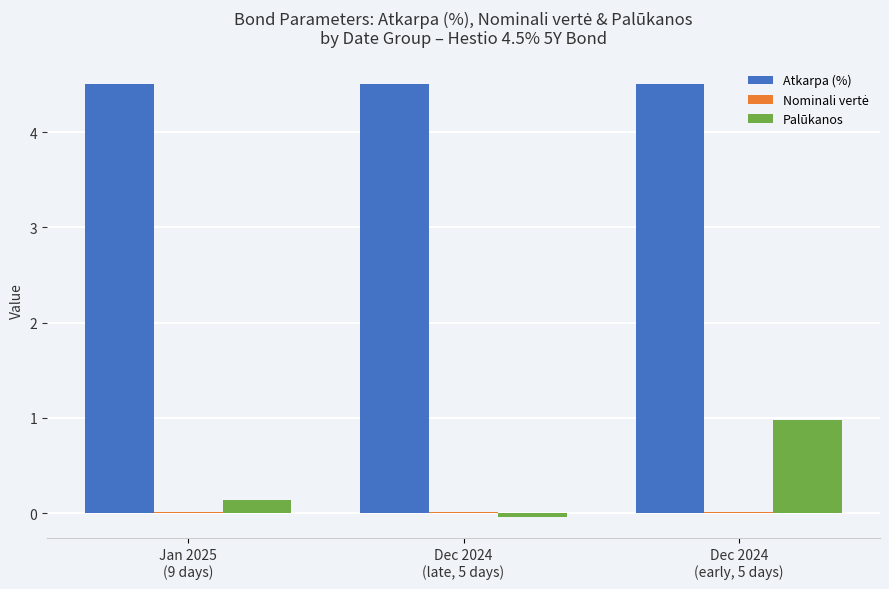

What is the total value across all series at Dec 2024
(late, 5 days)?

4.5